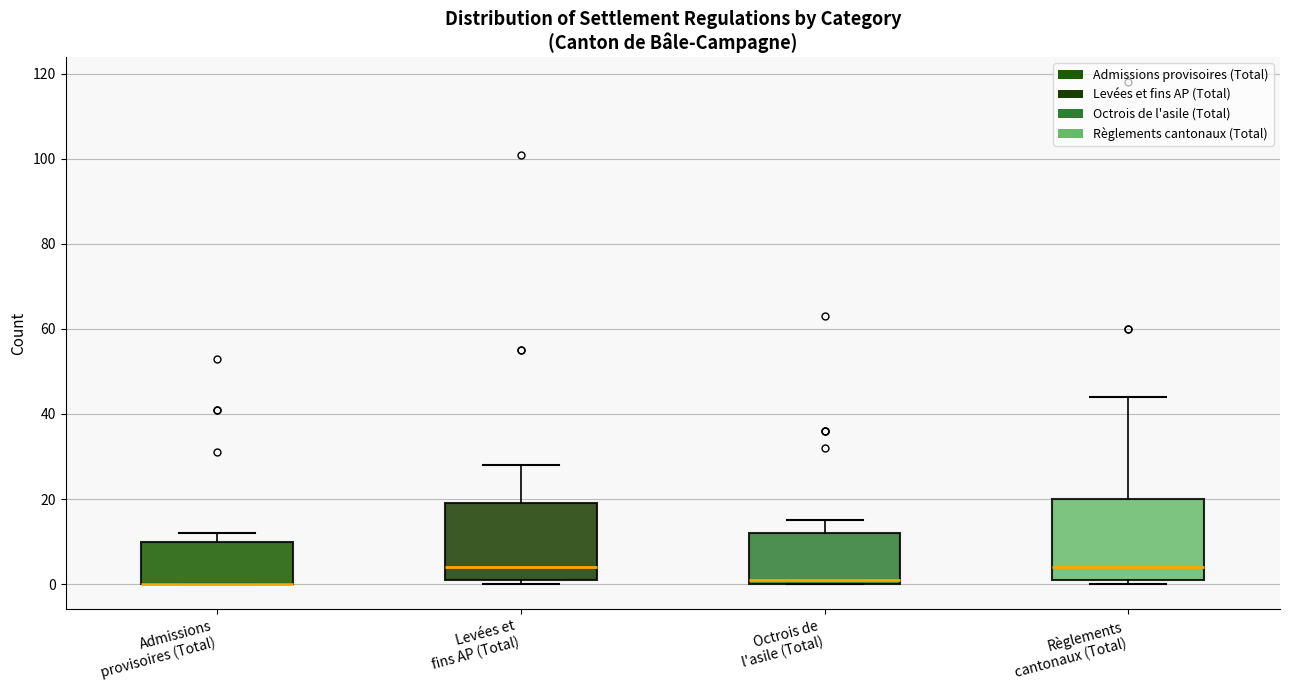

Where is the lower edge of the box for Levées et fins AP (Total) on the y-axis? The values are not printed on the chart, so give them approximately, as read against the axis.

2